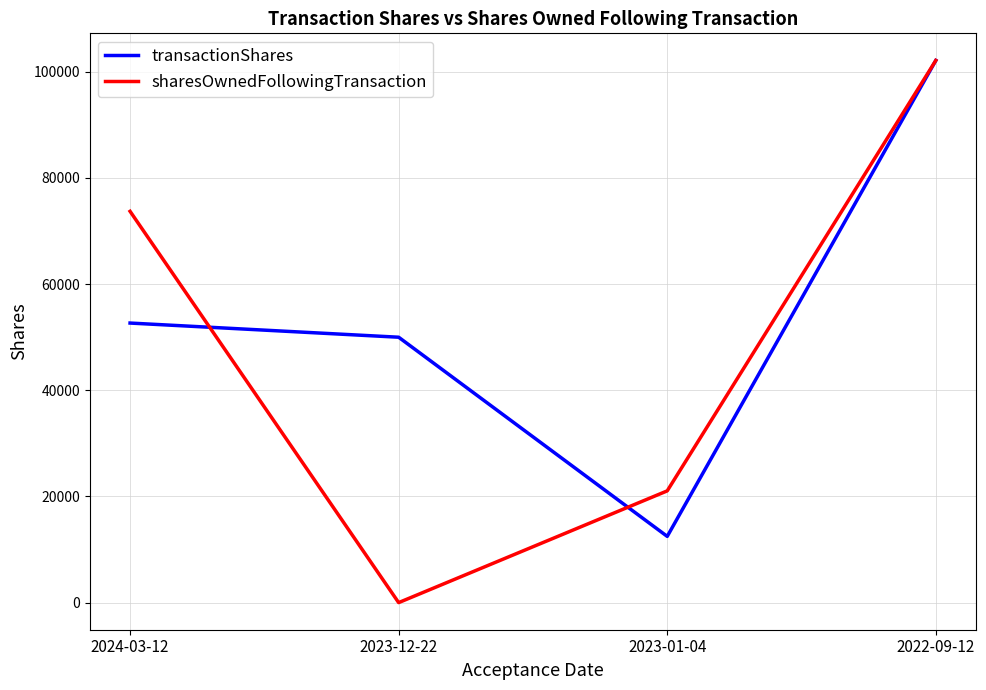

What is the highest value of the transactionShares series?

102145